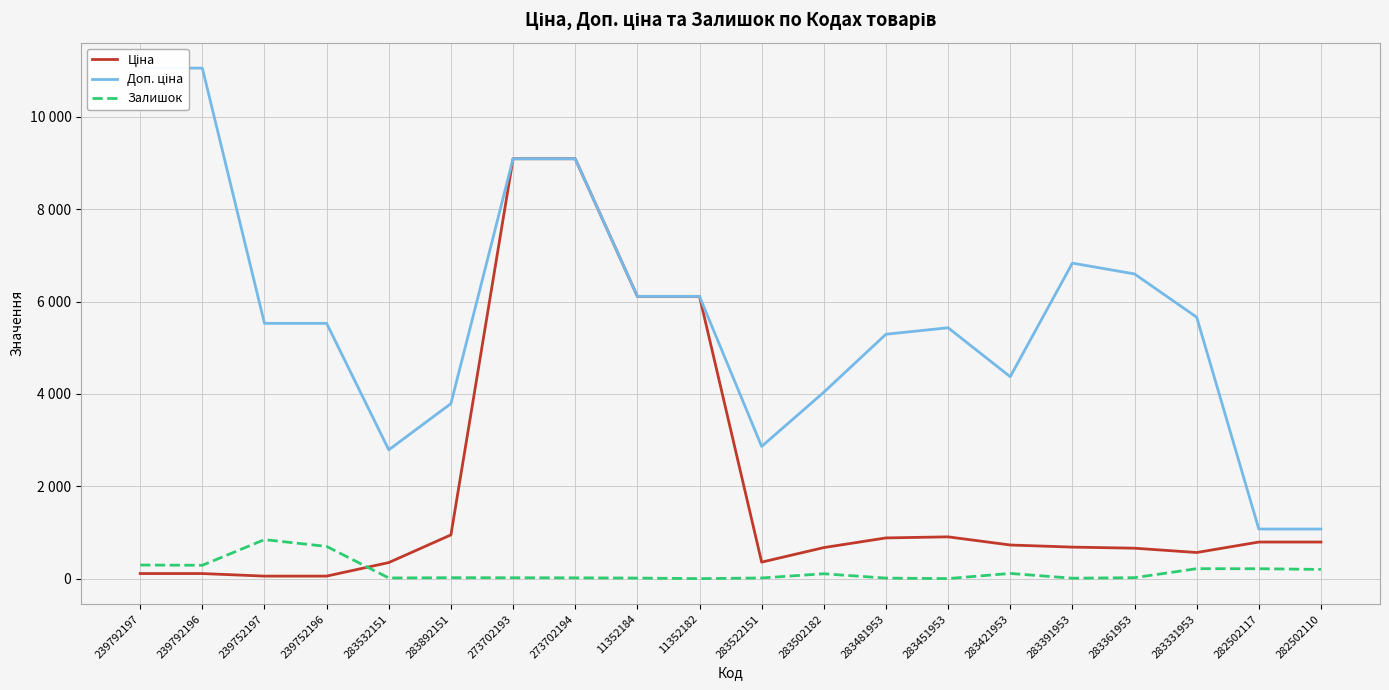

What is the sum of all Ціна values?

39079.1